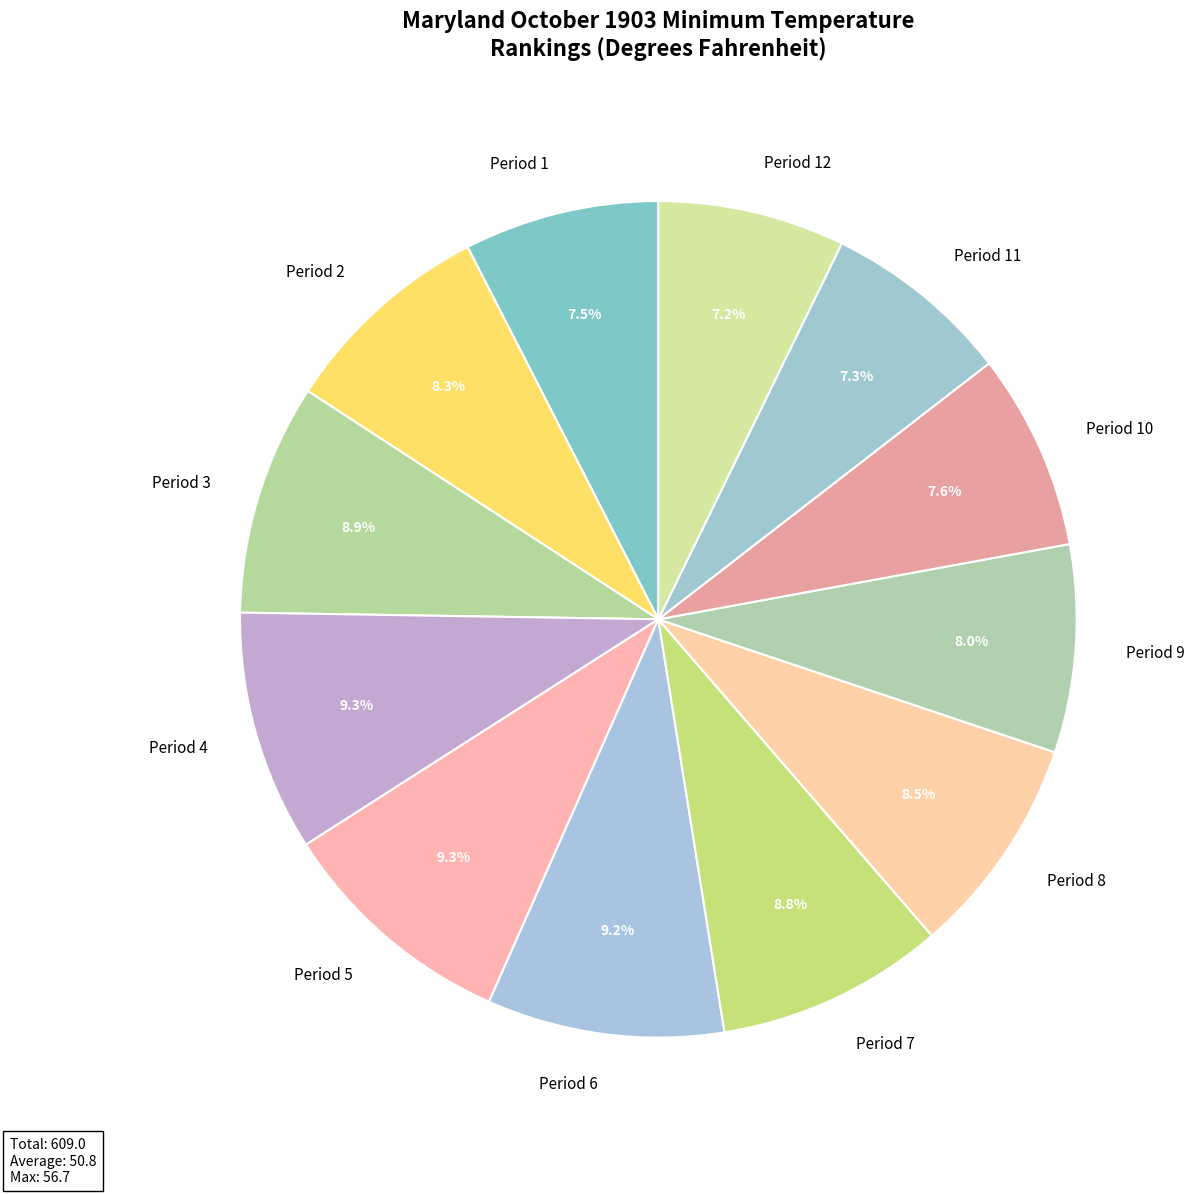

To the nearest percent, what is the average slice percentage?

8%